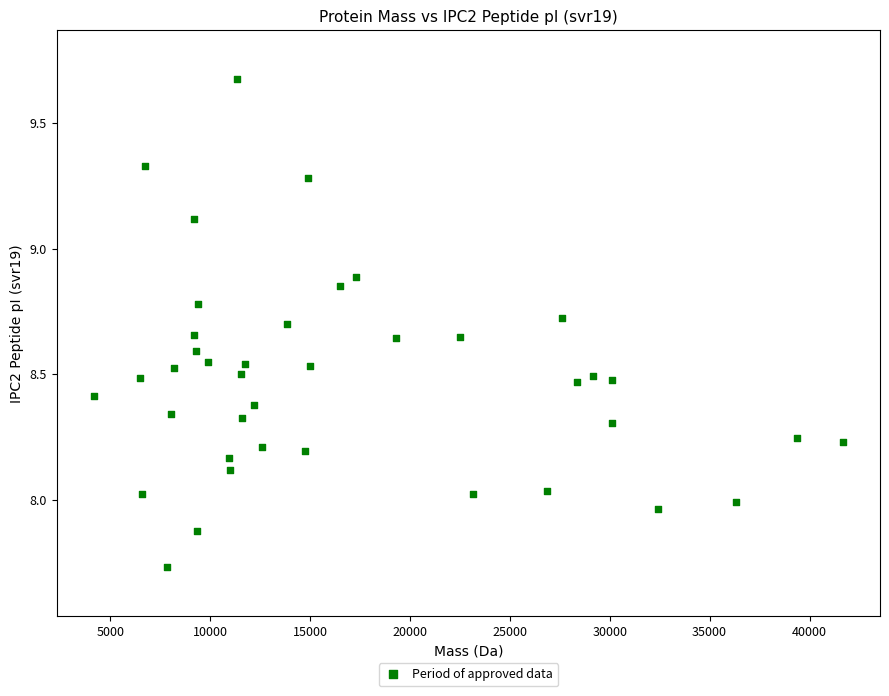

What is the range of Y values (max minus min)?

1.9